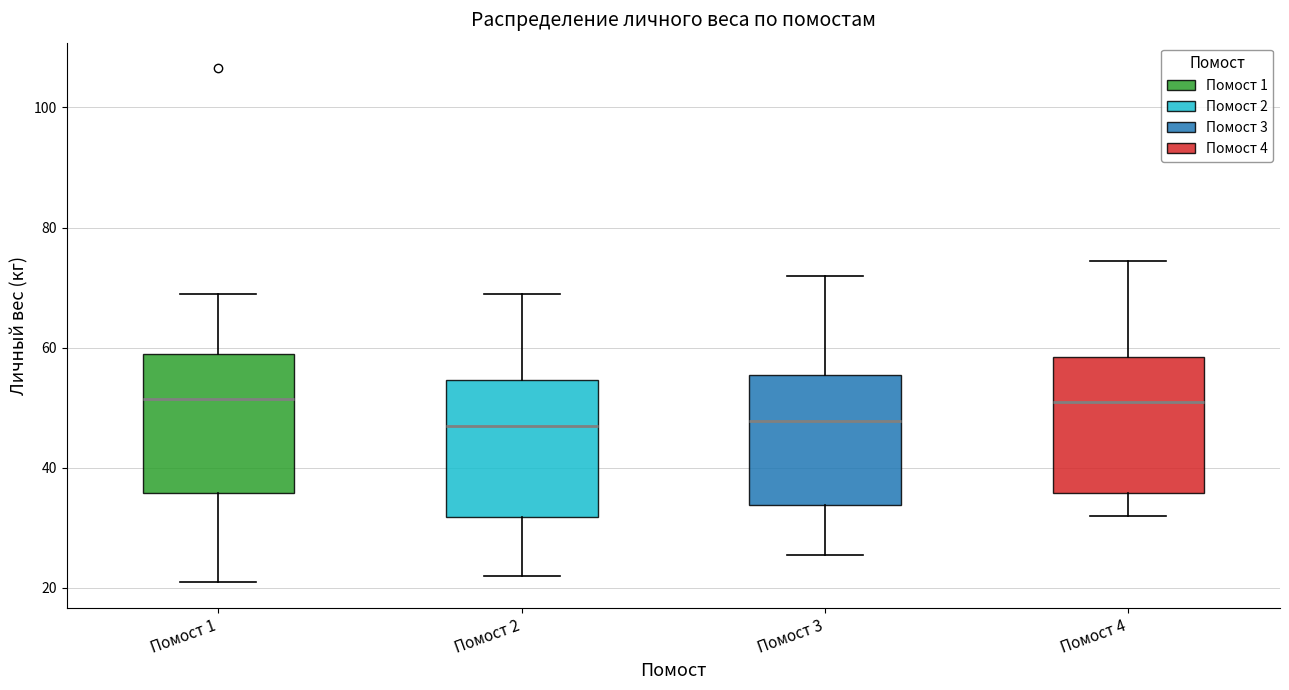

Where does the lower whisker of the box for Помост 1 end on the y-axis? The values are not printed on the chart, so give them approximately, as read against the axis.

22